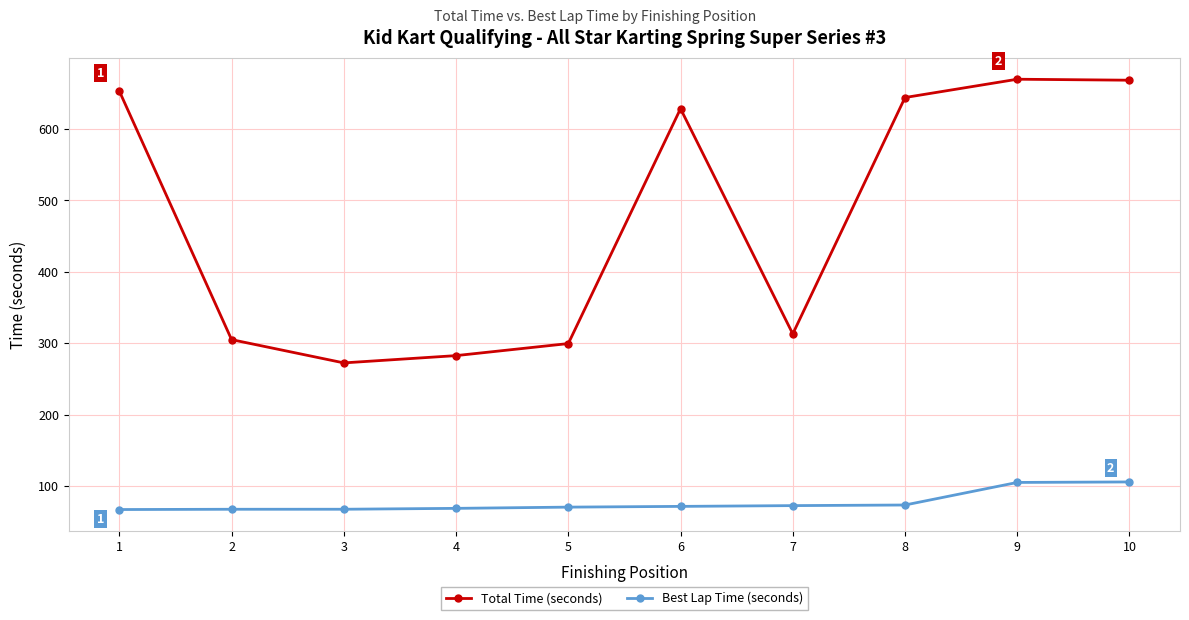

True or false: Total Time (seconds) and Best Lap Time (seconds) intersect in this chart.

False